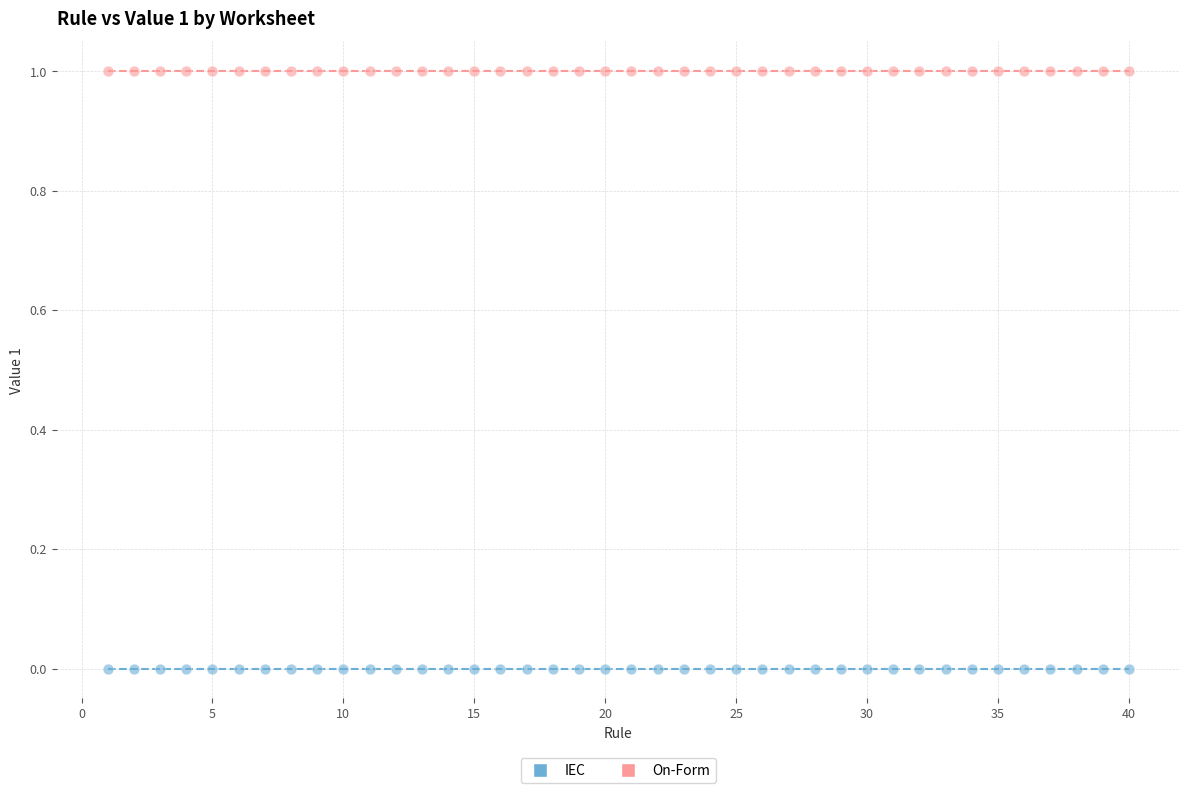

Which series contains the lowest Y value?

IEC